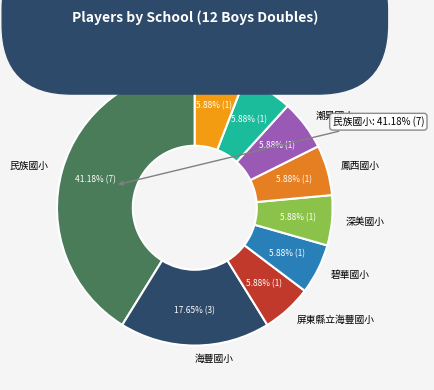

Count the number of slices in the pie.

9